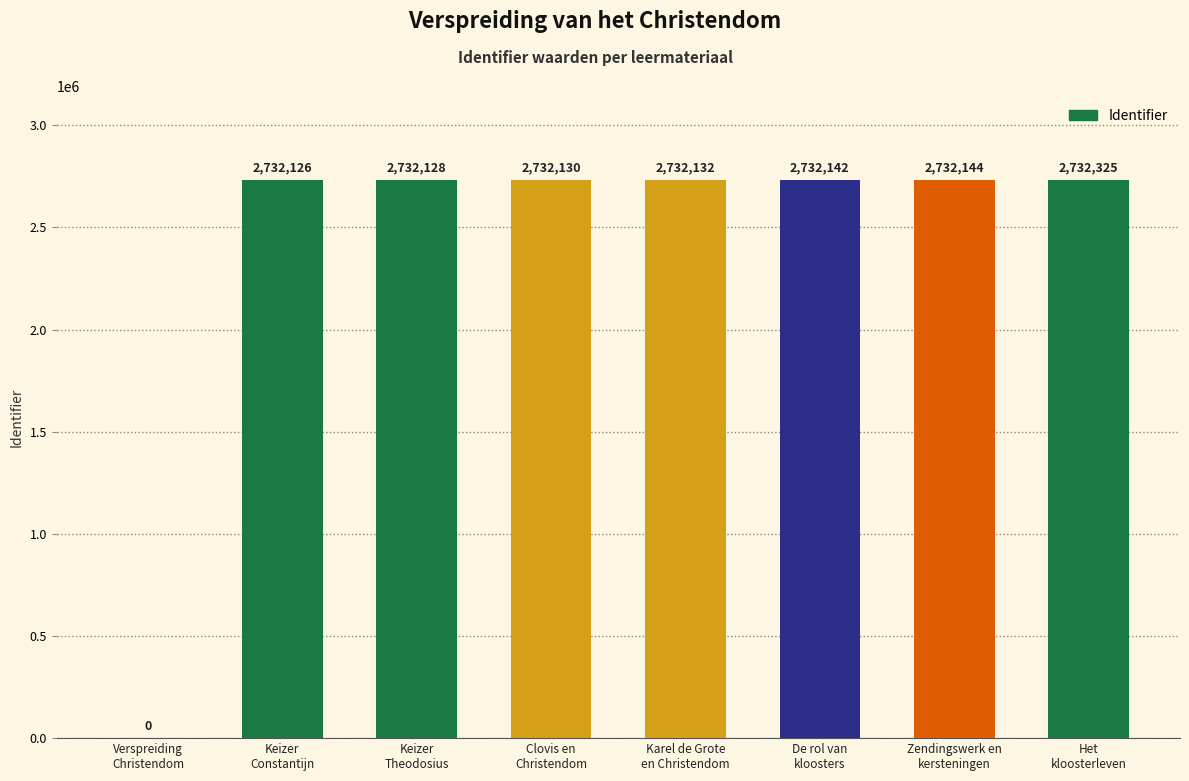

What is the maximum value shown in the chart?

2732325